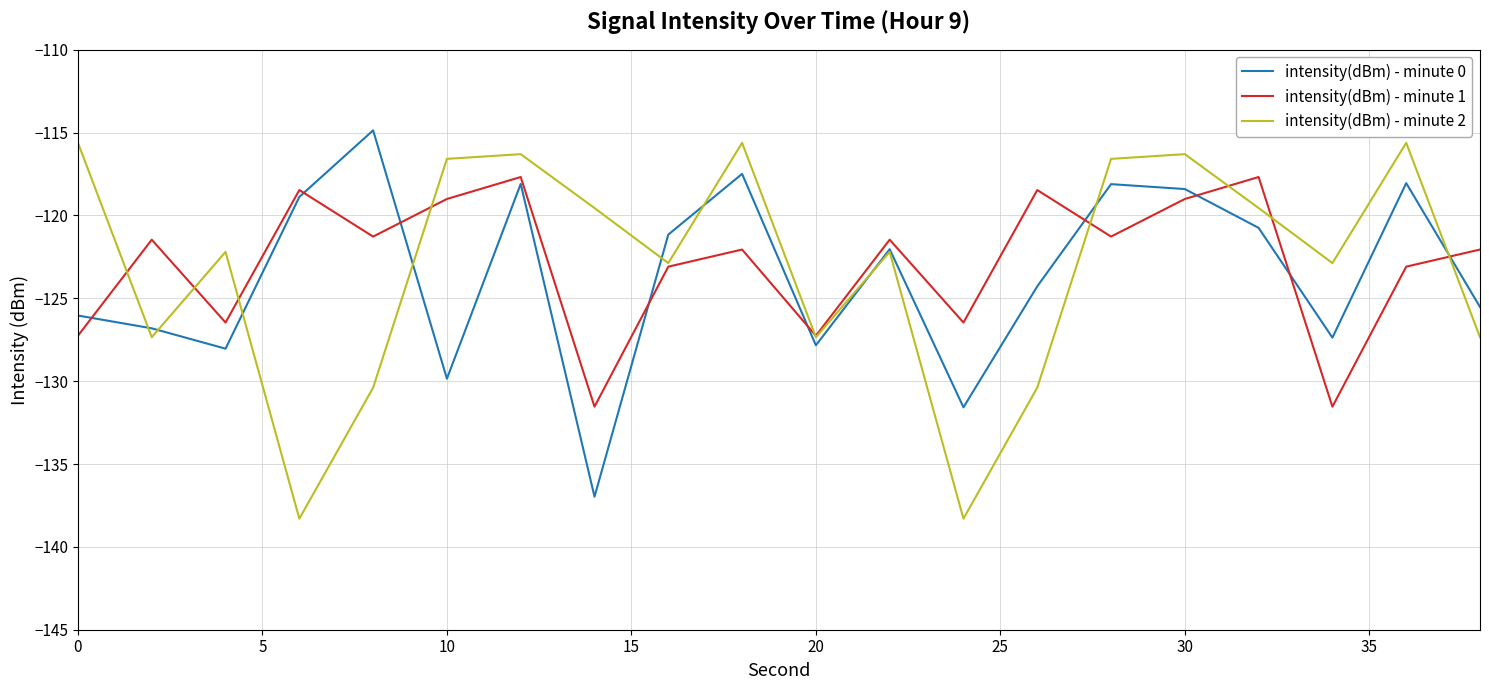

True or false: intensity(dBm) - minute 0 and intensity(dBm) - minute 2 intersect in this chart.

True